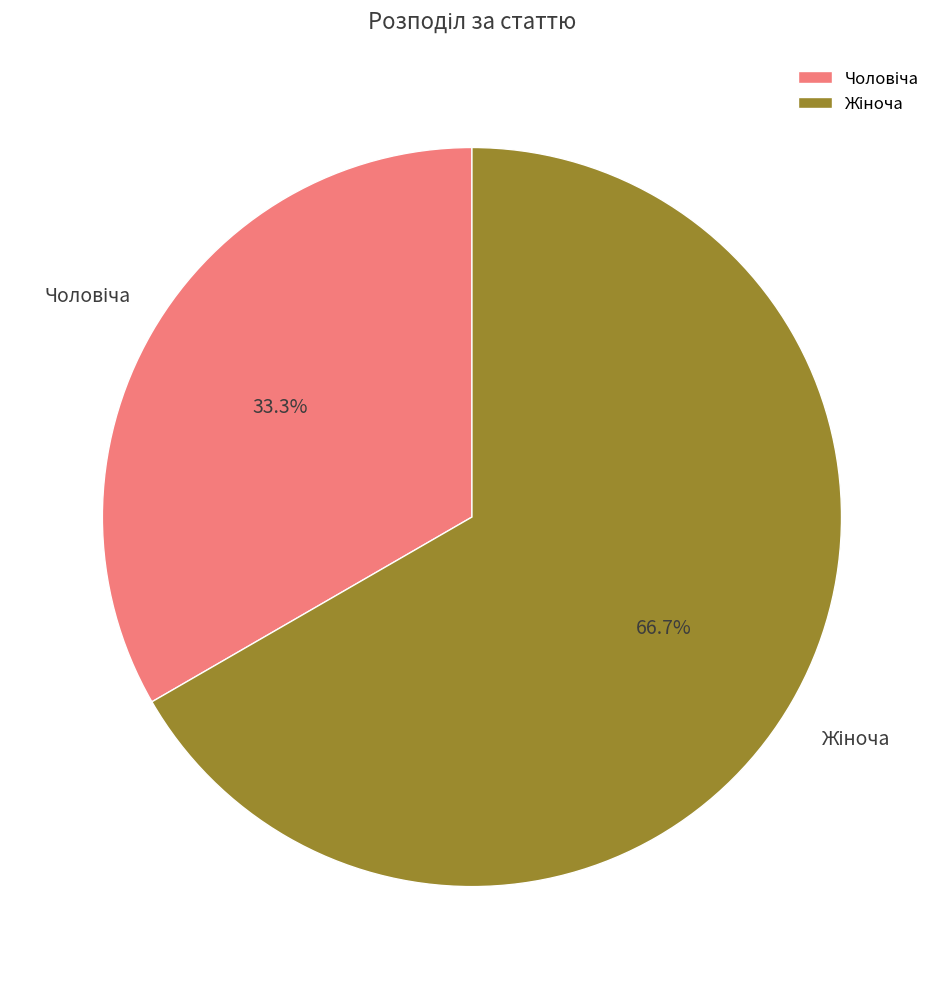

Does any single category account for the majority?

Yes